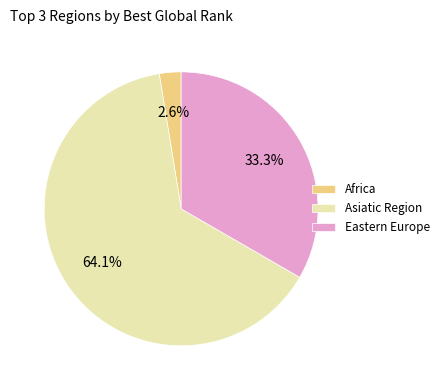

Which slice is the smallest?

Africa